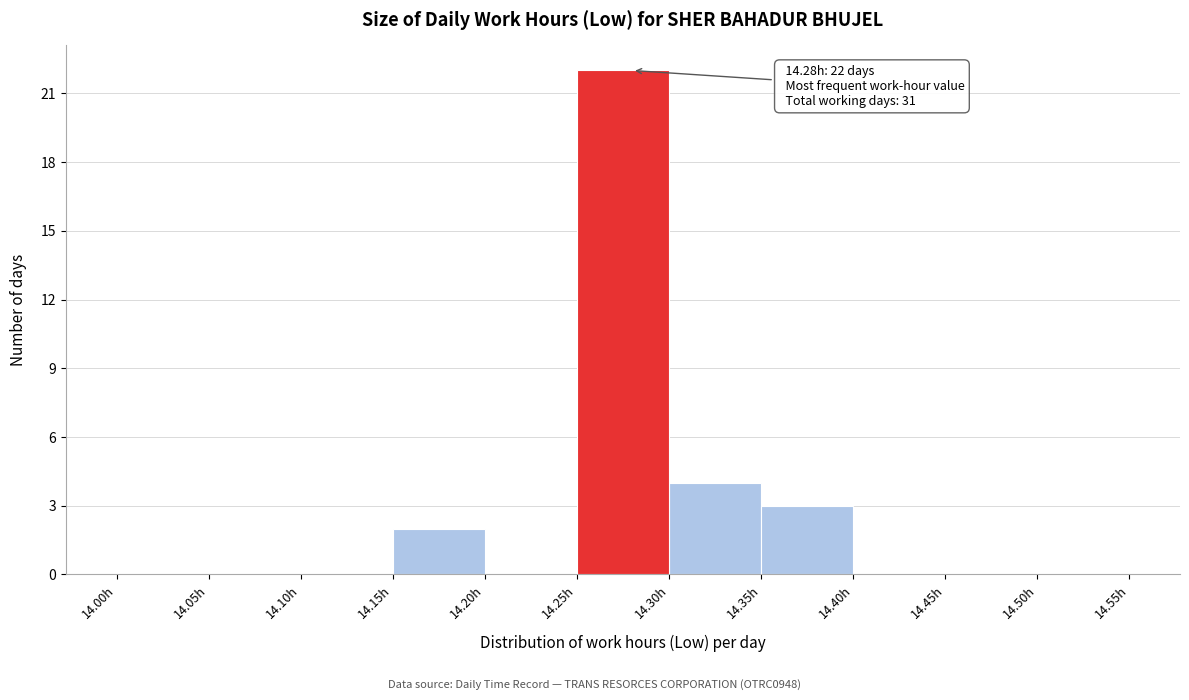

Over which range of the x-axis is the bar tallest?

14.25 to 14.30